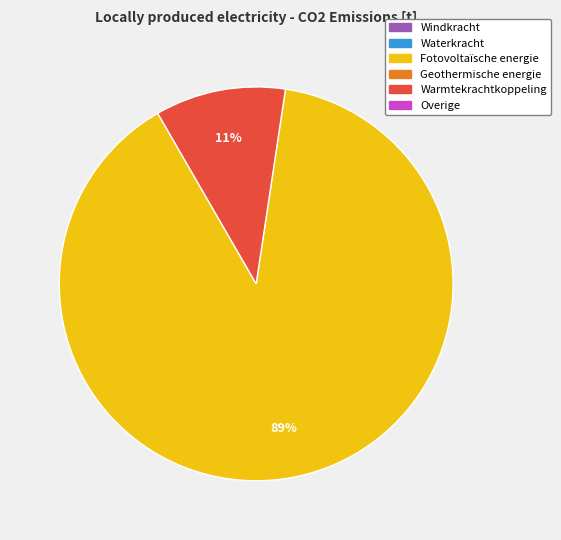

Is there a majority slice in this chart?

Yes